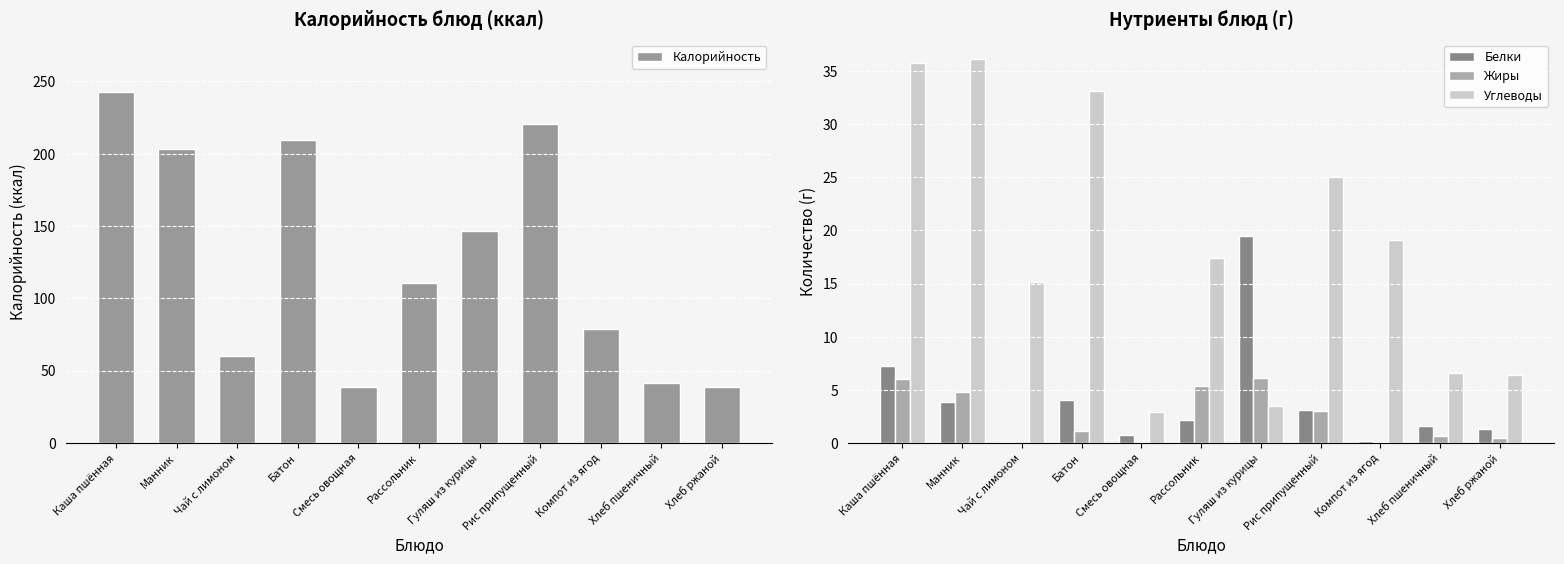

What is the approximate value of Жиры at Хлеб ржаной?

0.5